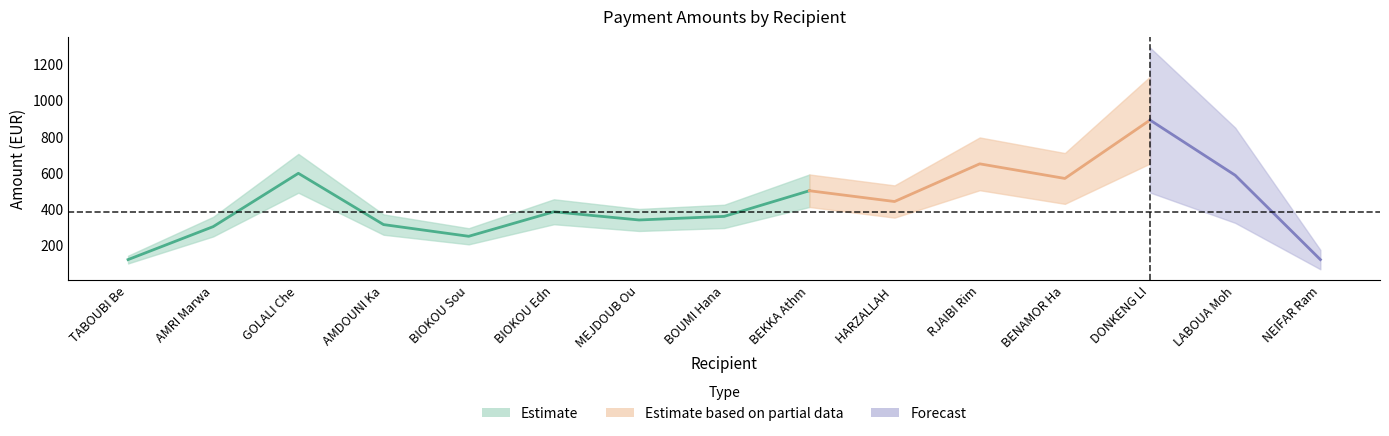

Which category has the lowest value across all series?

TABOUBI Bechir